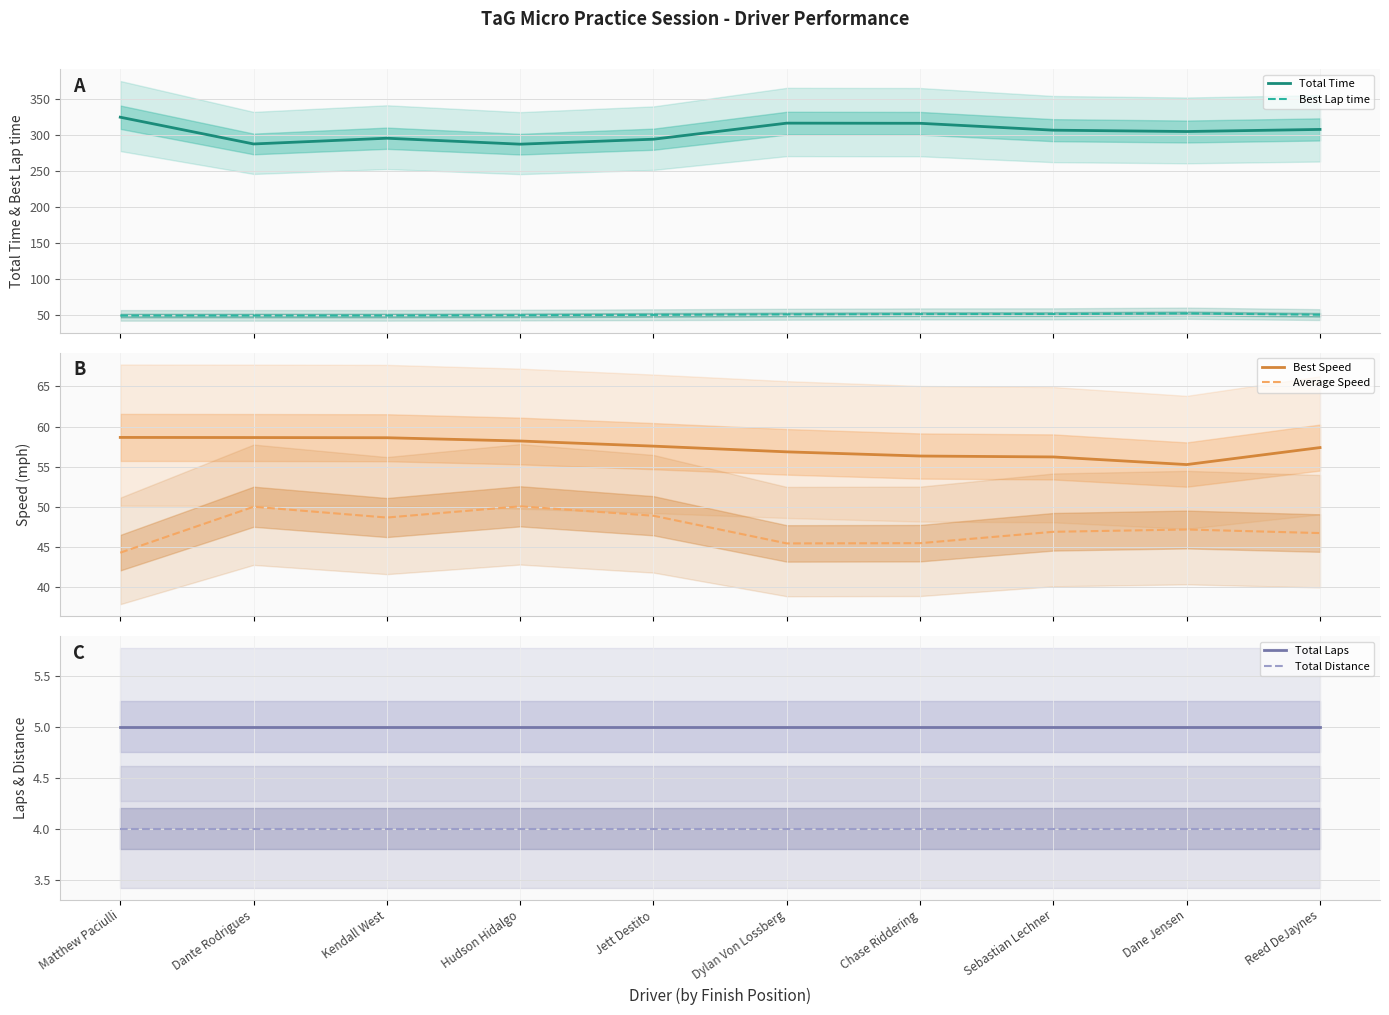

List the labels in order of Average Speed value, largest first.

Hudson Hidalgo, Dante Rodrigues, Jett Destito, Kendall West, Dane Jensen, Sebastian Lechner, Reed DeJaynes, Chase Riddering, Dylan Von Lossberg, Matthew Paciulli